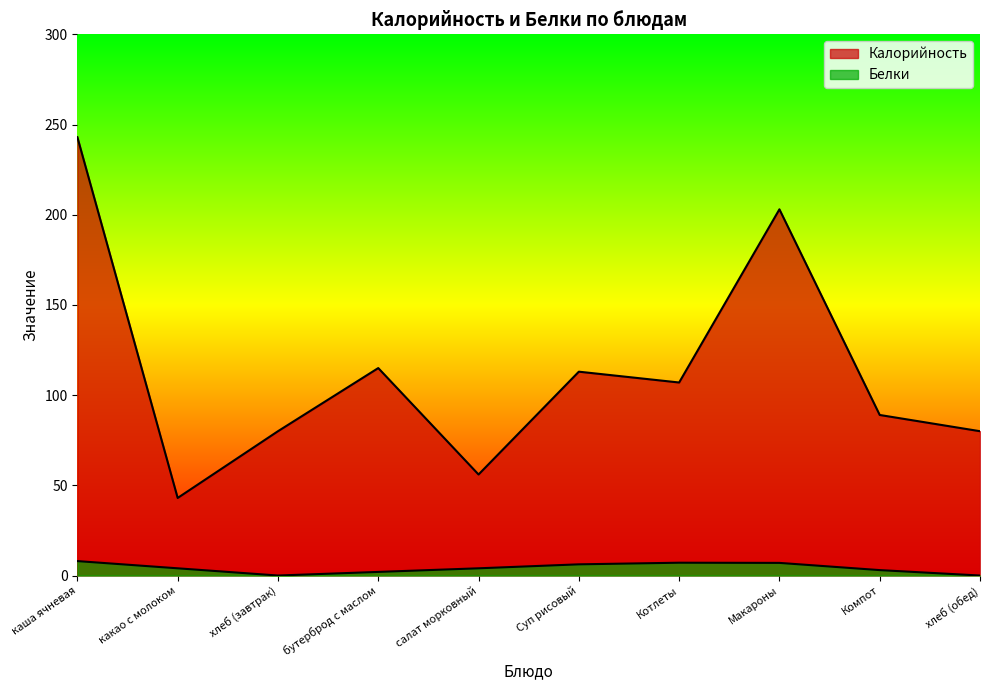

What is the spread (max minus min) of values at Компот?

86.0